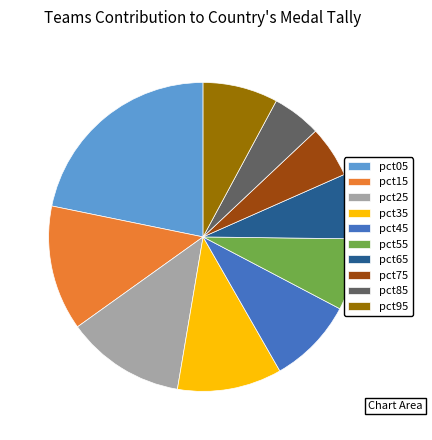

How many slices are in this pie chart?

10